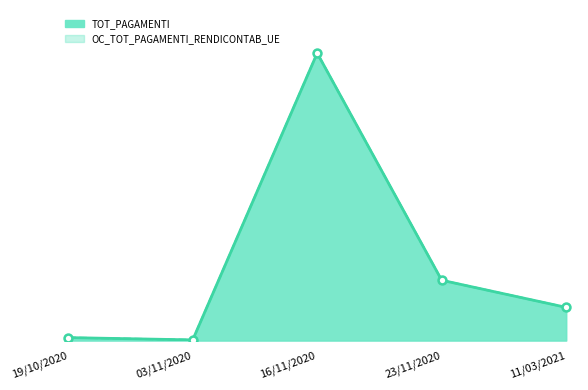

Read the OC_TOT_PAGAMENTI_RENDICONTAB_UE value at 19/10/2020.

99.0